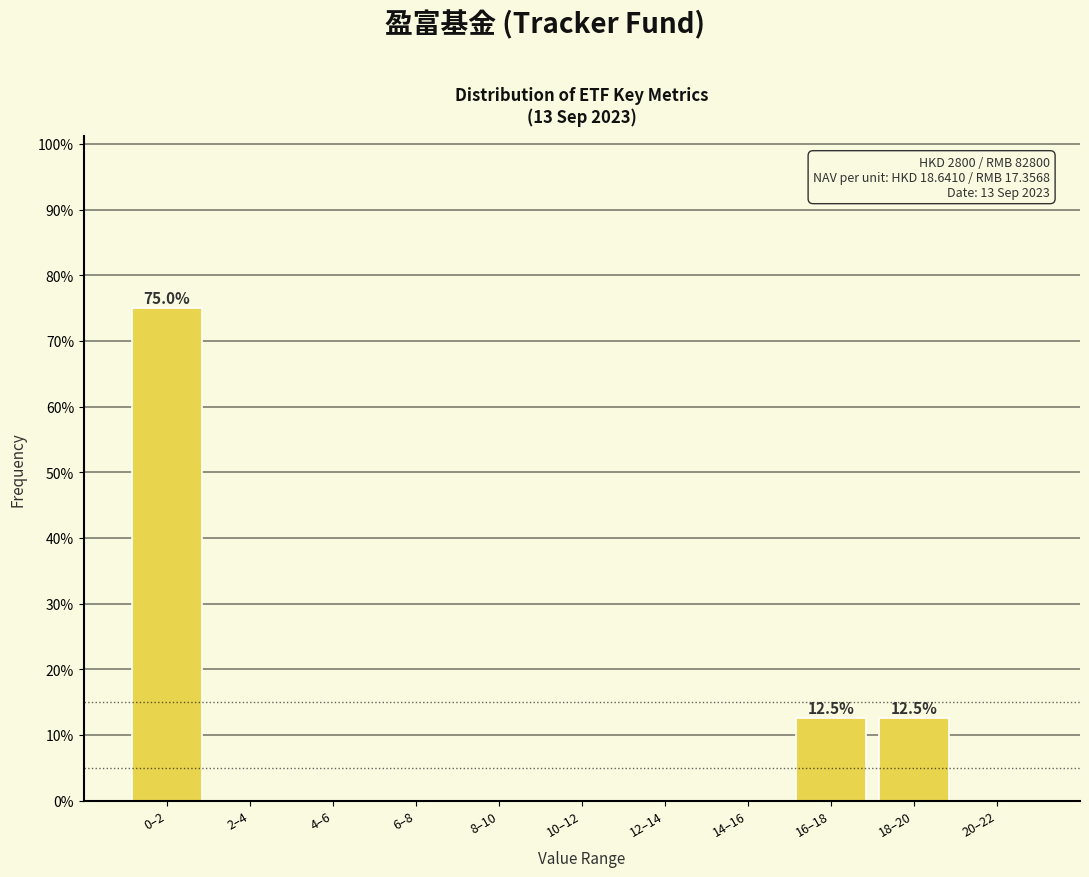

Reading left to right, transcribe all the data shown in this chart.

0–2=75.0	2–4=0.0	4–6=0.0	6–8=0.0	8–10=0.0	10–12=0.0	12–14=0.0	14–16=0.0	16–18=12.5	18–20=12.5	20–22=0.0